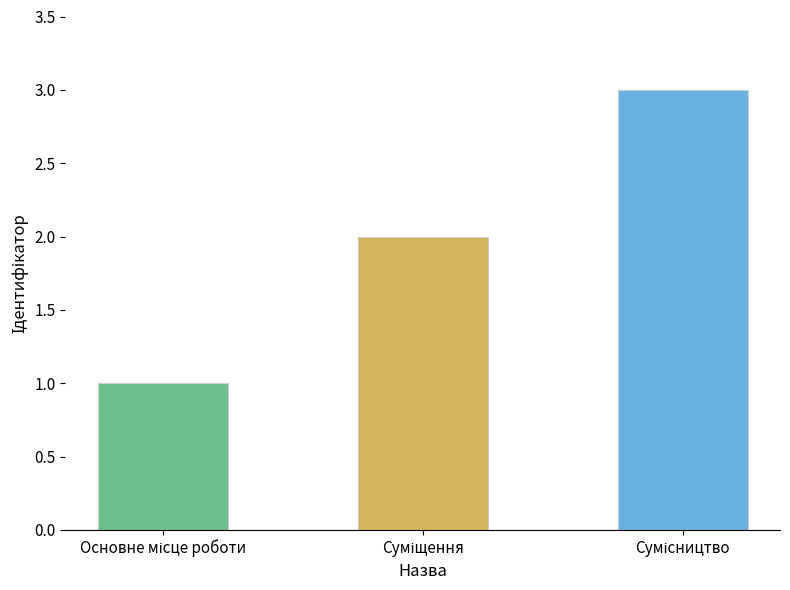

What is the greatest value displayed?

3